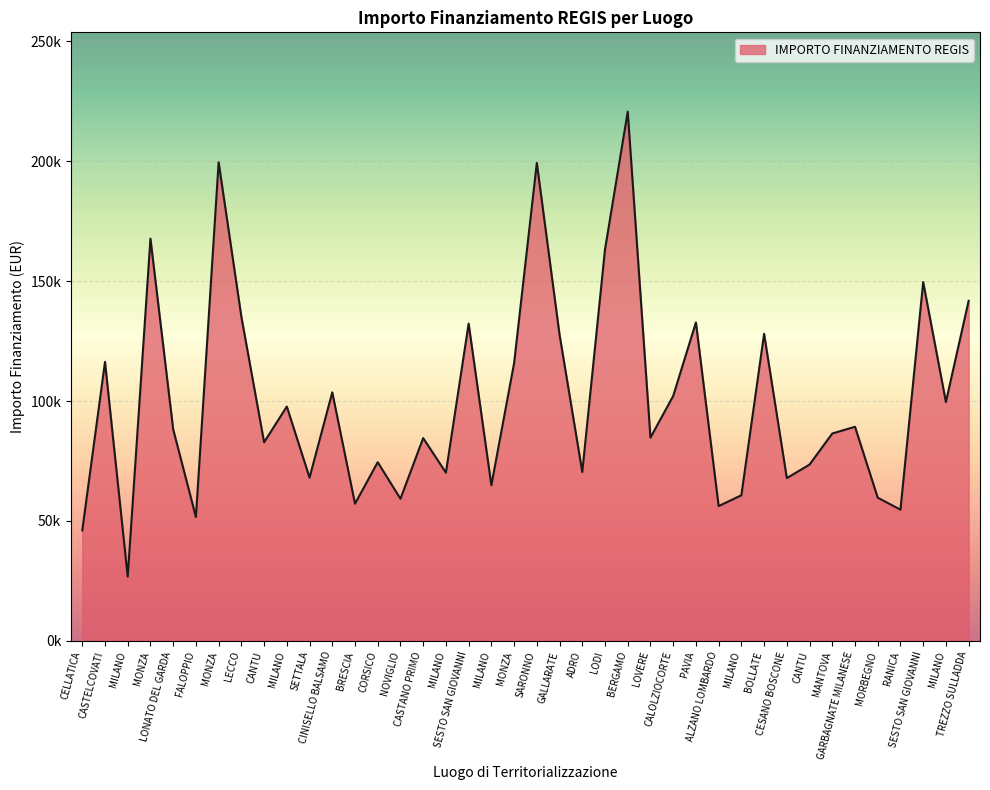

Is it true that the value at MILANO is 101693.9?

False